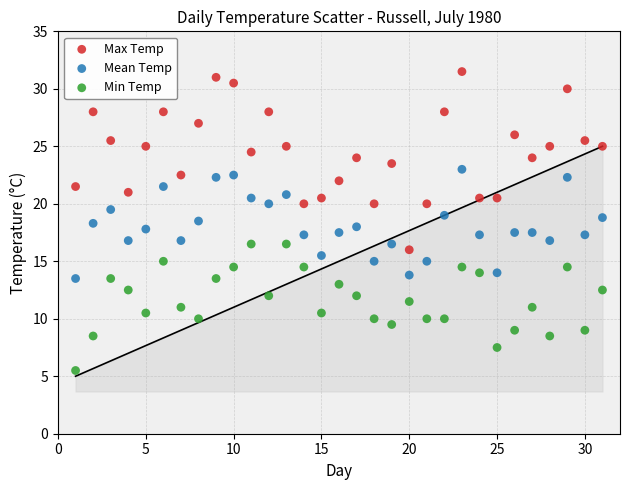

Which series contains the lowest Y value?

Min Temp